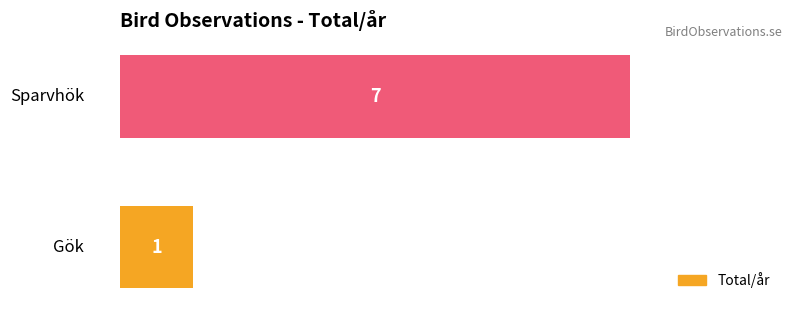

What is the maximum value shown in the chart?

7